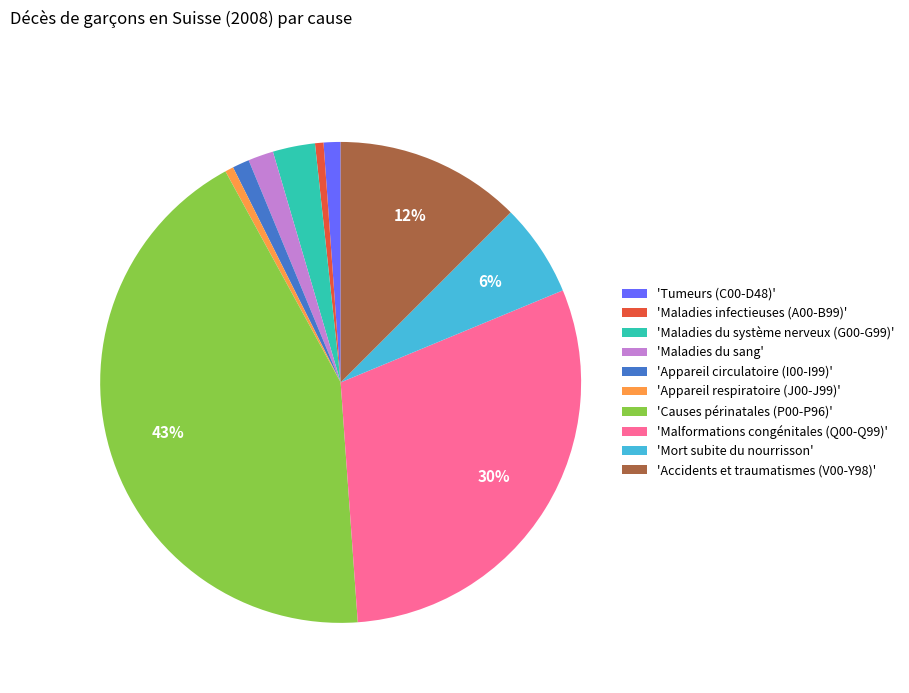

What percentage is the 'Appareil circulatoire (I00-I99)' slice, to the nearest percent?

1%